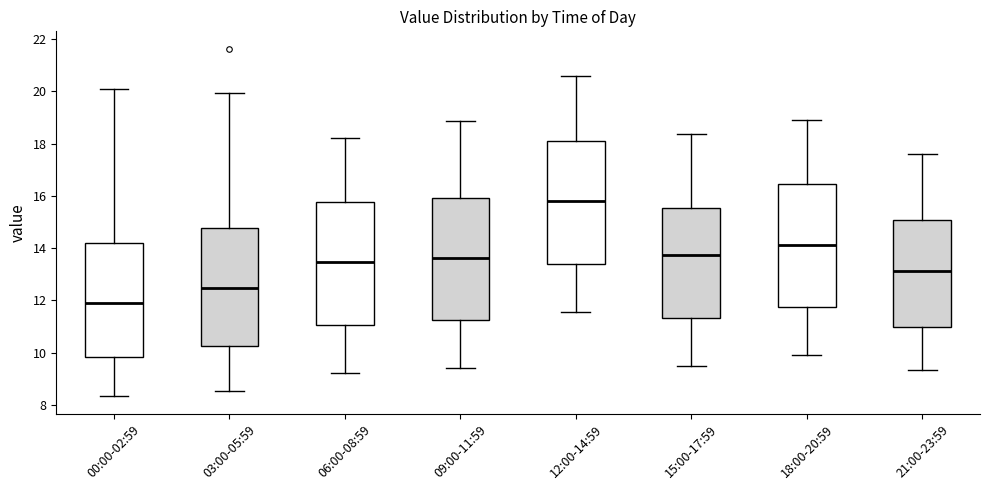

Where does the upper whisker of the box for 12:00-14:59 end on the y-axis? The values are not printed on the chart, so give them approximately, as read against the axis.

20.6